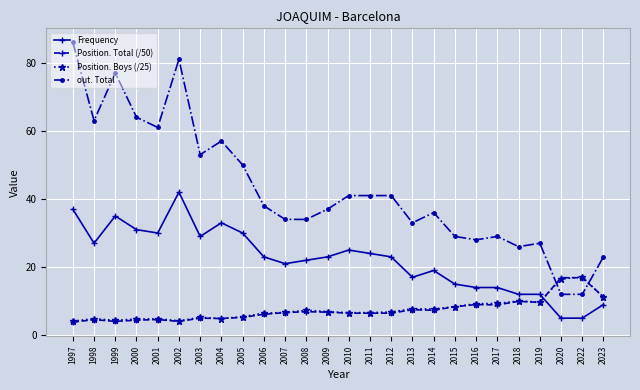

Where is the first local maximum for out. Total?

1999